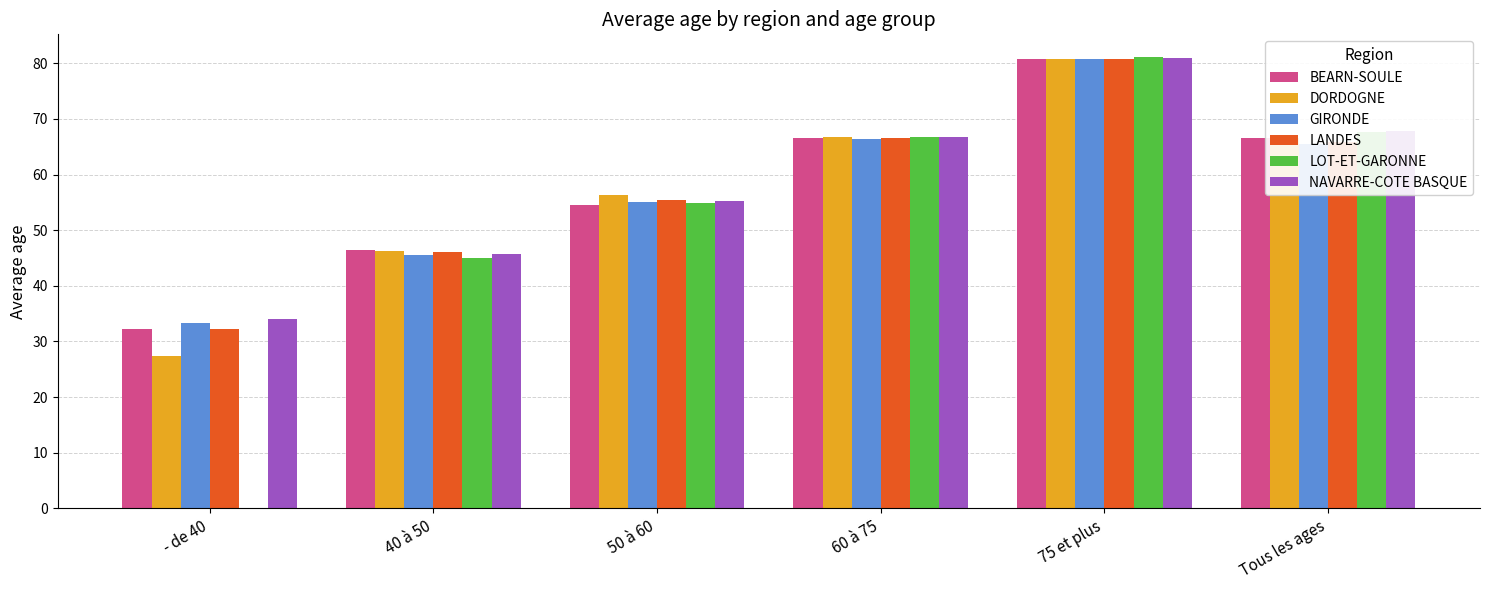

What is the sum of all NAVARRE-COTE BASQUE values?

350.4